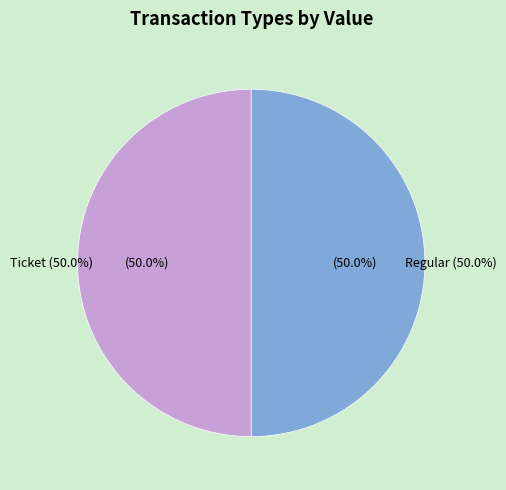

Do Ticket (io_index=0) and Regular (io_index=14) together represent more than half of the pie?

Yes